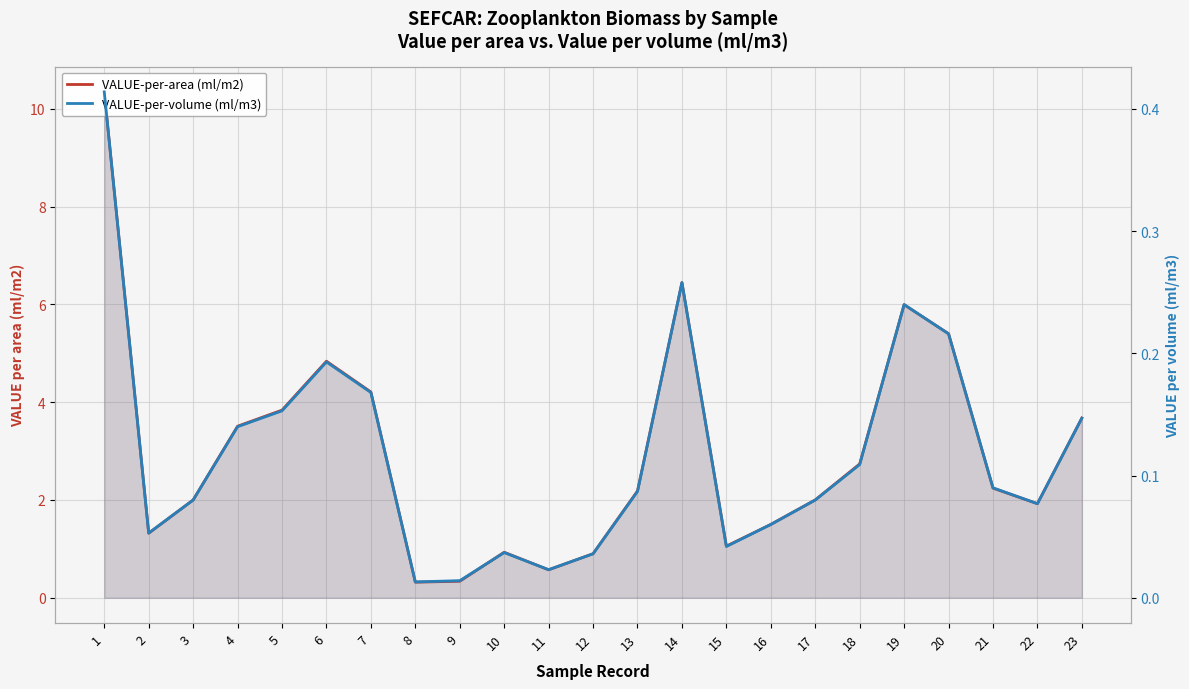

Reading right to left, list all the values displayed in this chart.

VALUE-per-area (ml/m2): 3.7	1.9	2.2	5.4	6.0	2.7	2.0	1.5	1.1	6.4	2.2	0.9	0.6	0.9	0.3	0.3	4.2	4.8	3.8	3.5	2.0	1.3	10.3
VALUE-per-volume (ml/m3): 0.1	0.1	0.1	0.2	0.2	0.1	0.1	0.1	0.0	0.3	0.1	0.0	0.0	0.0	0.0	0.0	0.2	0.2	0.2	0.1	0.1	0.1	0.4